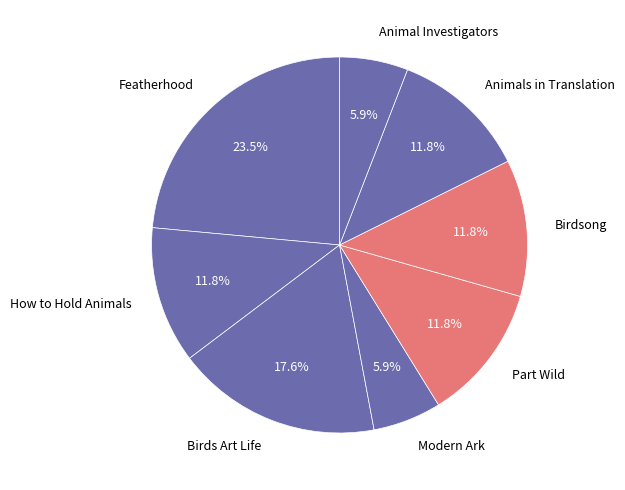

Which category has the biggest portion of the pie?

Featherhood